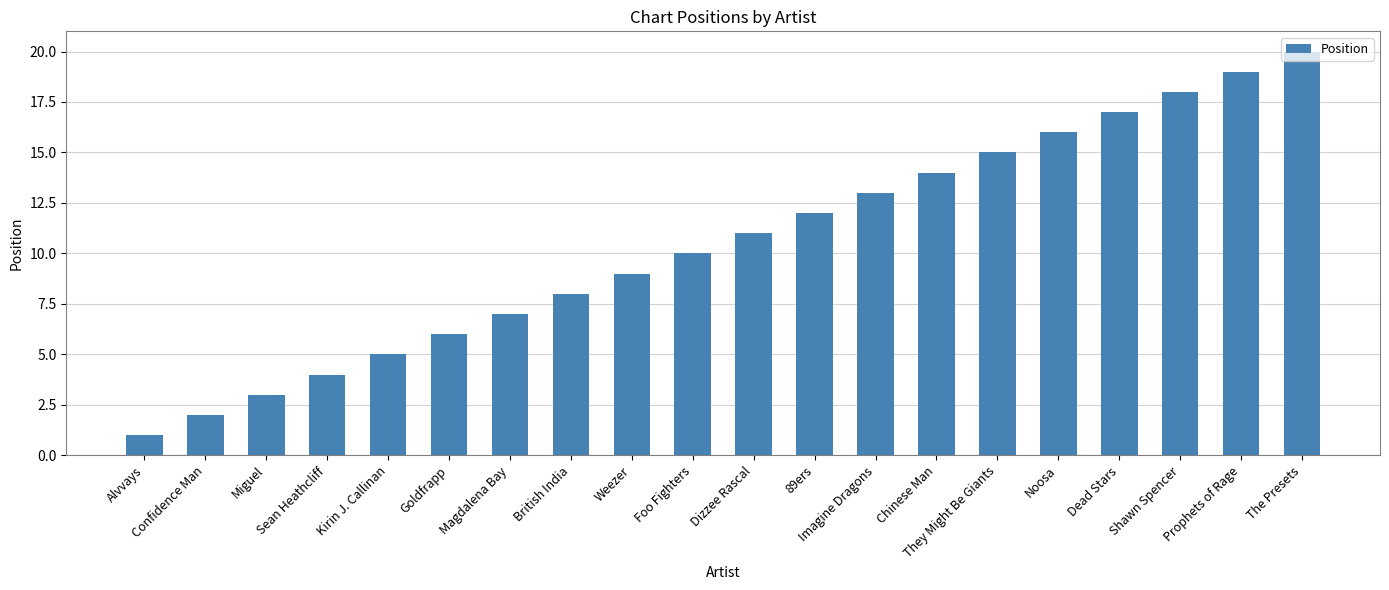

True or false: the data shows 13 at Imagine Dragons.

True